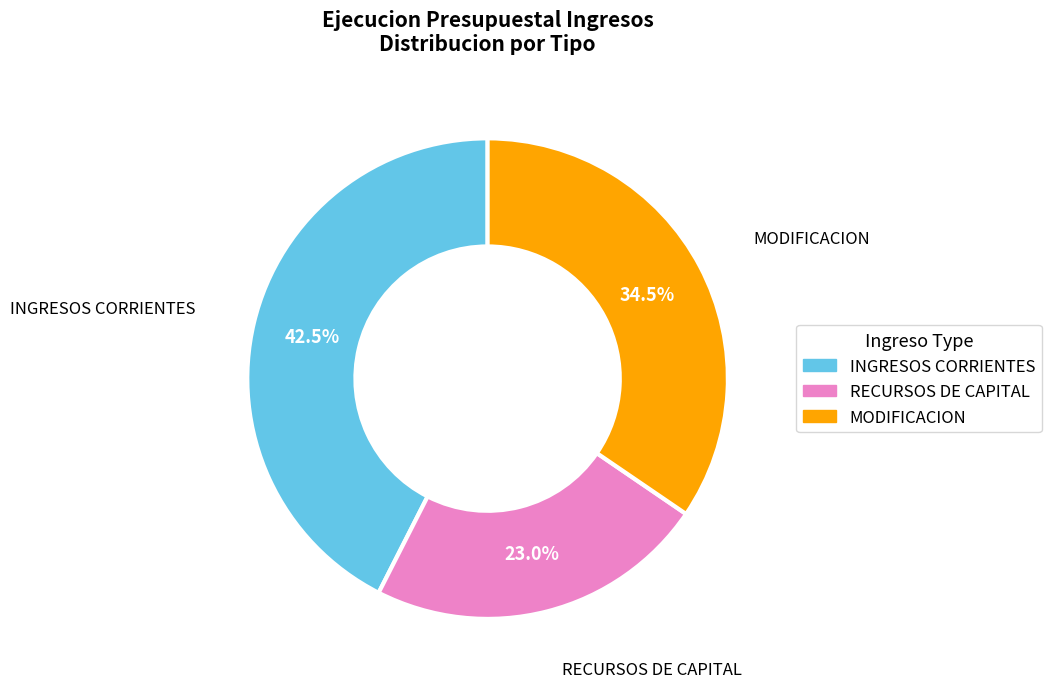

Is there any slice that represents more than half of the pie?

No